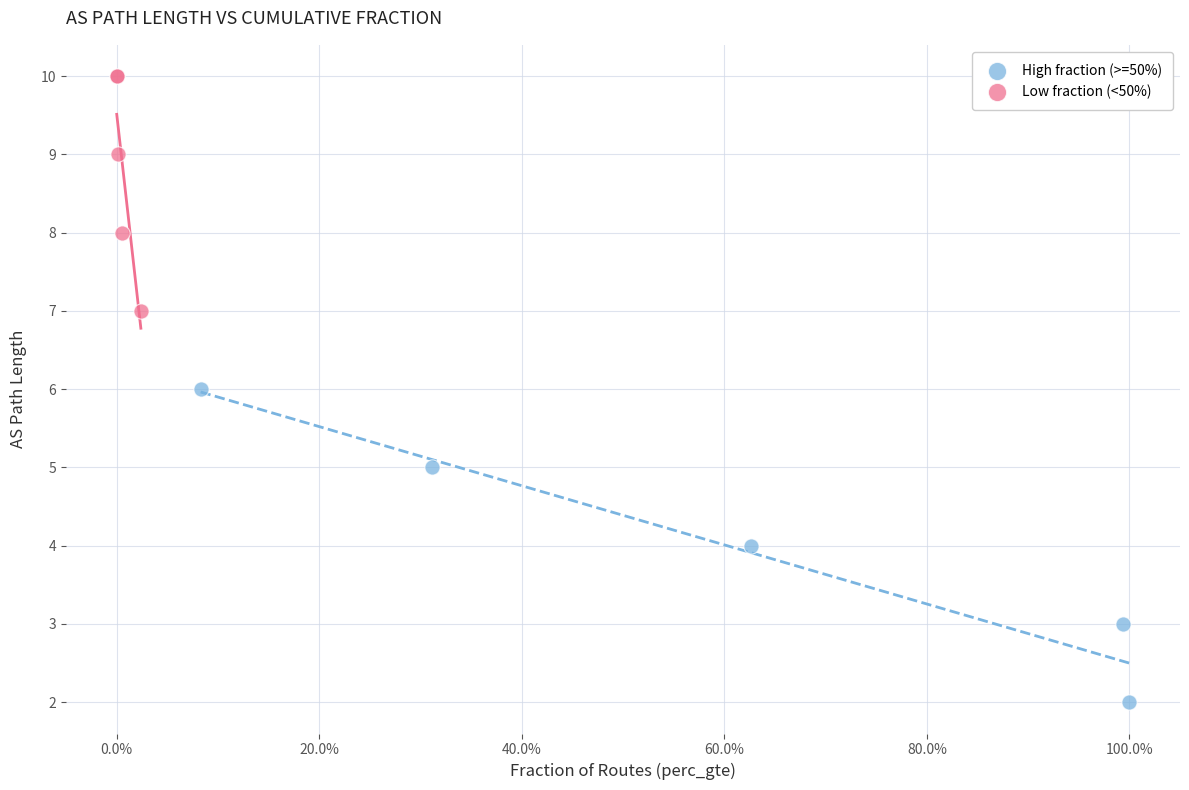

What are all the series names shown in the legend?

High fraction (>=50%), Low fraction (<50%)